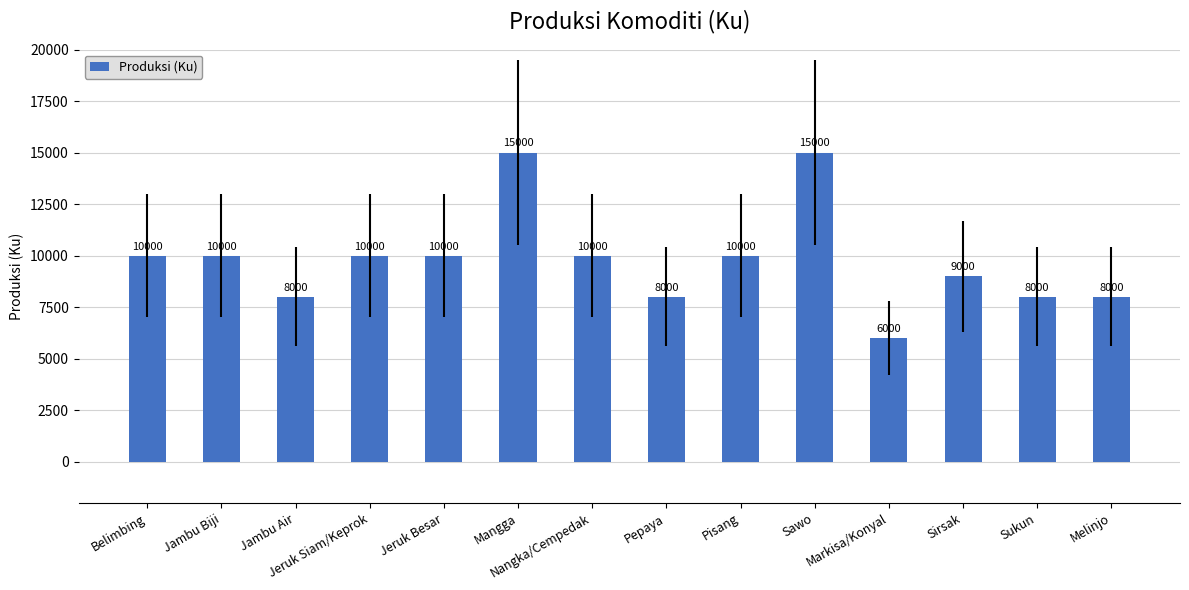

Reading right to left, transcribe all the data shown in this chart.

8000	8000	9000	6000	15000	10000	8000	10000	15000	10000	10000	8000	10000	10000